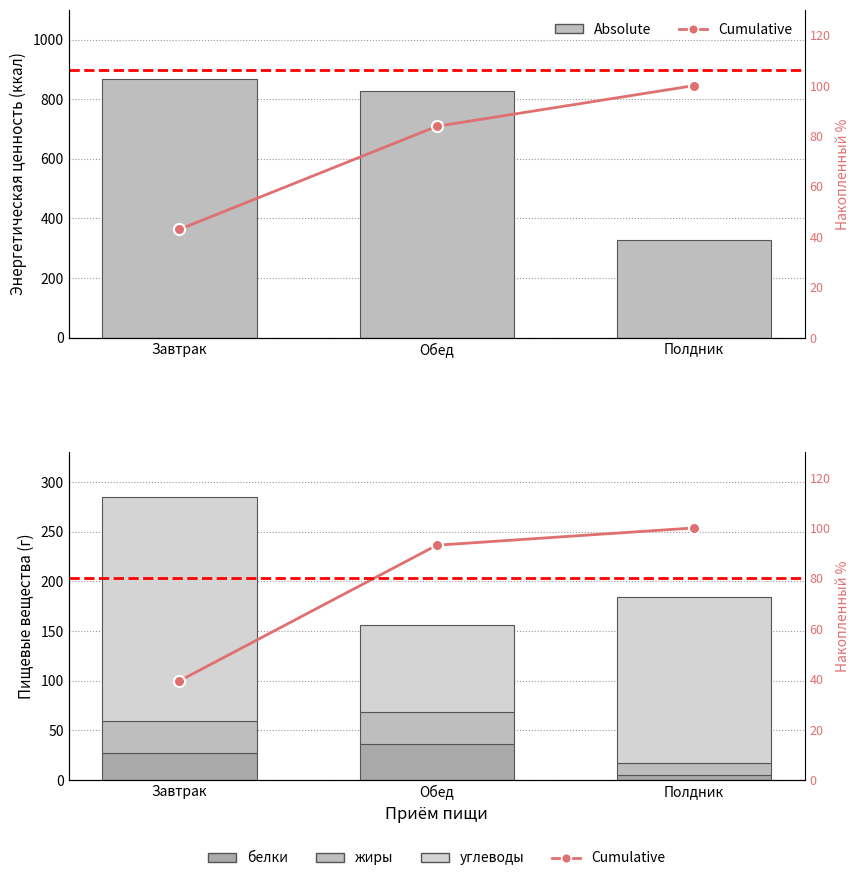

The жиры series shows 53.8 at Завтрак. True or false?

False